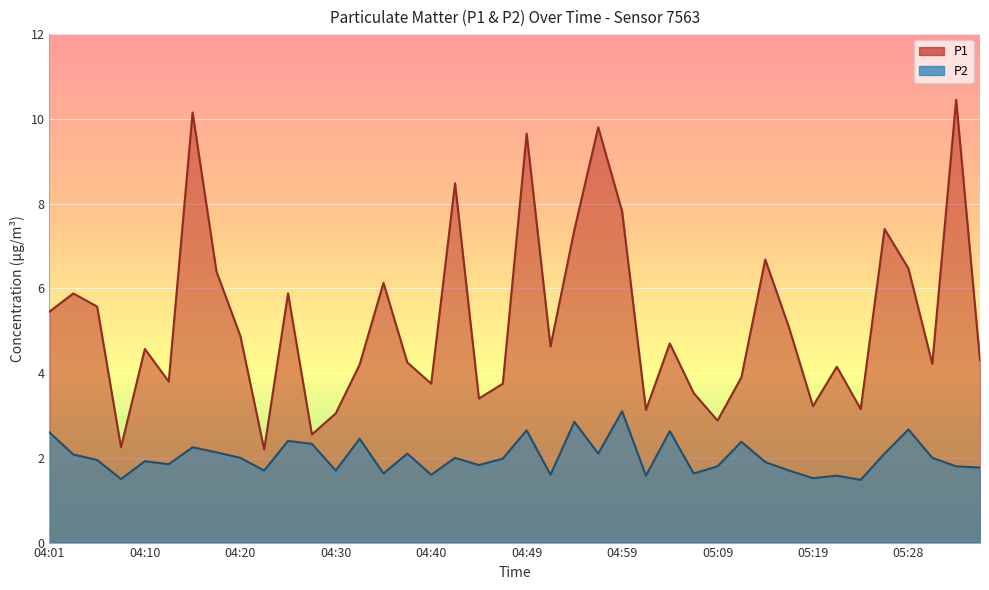

What is the difference between the P2 values at 04:13 and 04:08?

0.4